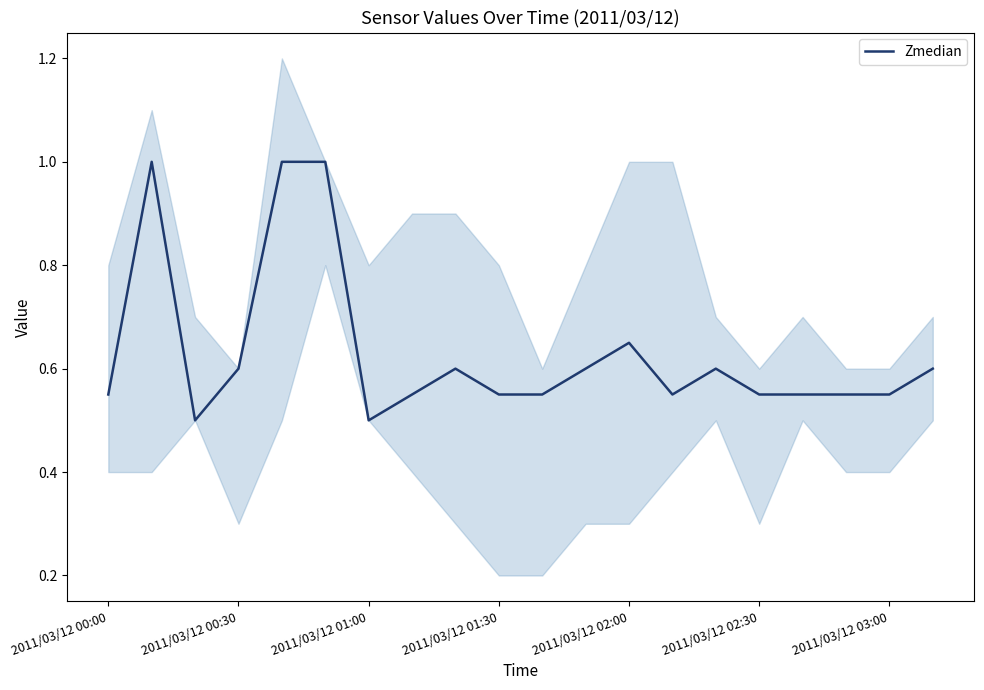

How many interior local peaks (higher than both neighbors) does the data have?

4